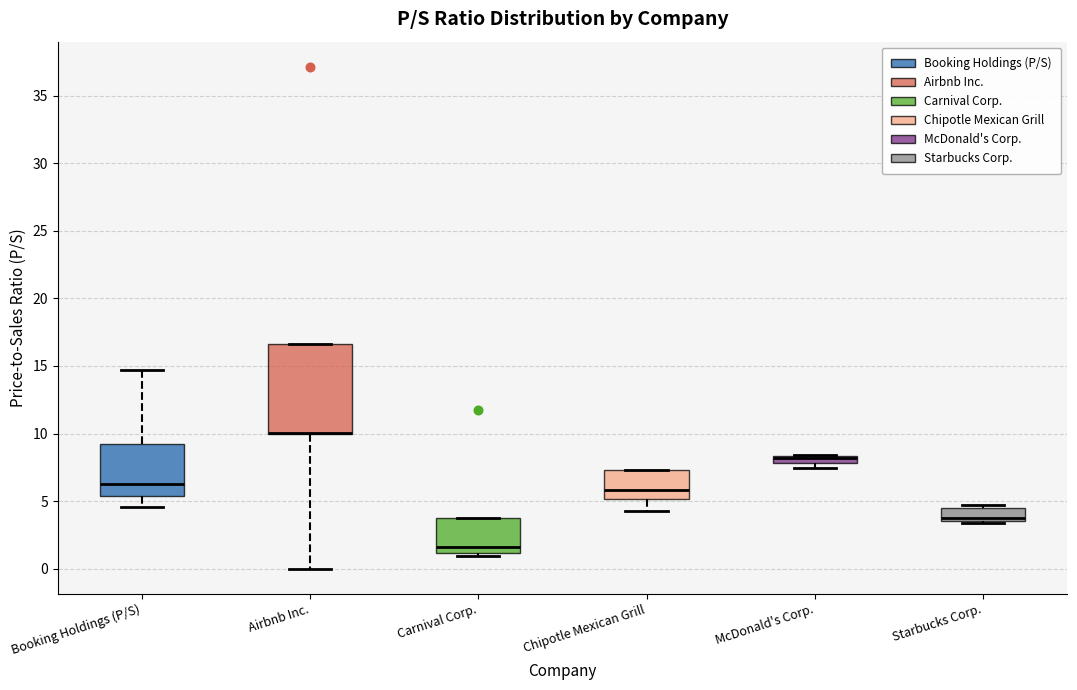

Comparing the boxes themselves (not the whiskers), which one is the tallest?

Airbnb Inc.